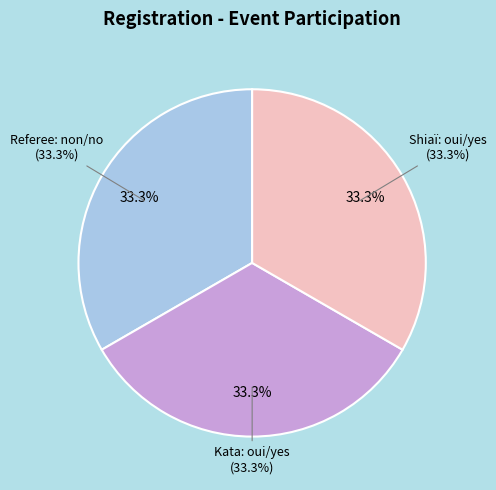

Does any single category account for the majority?

No